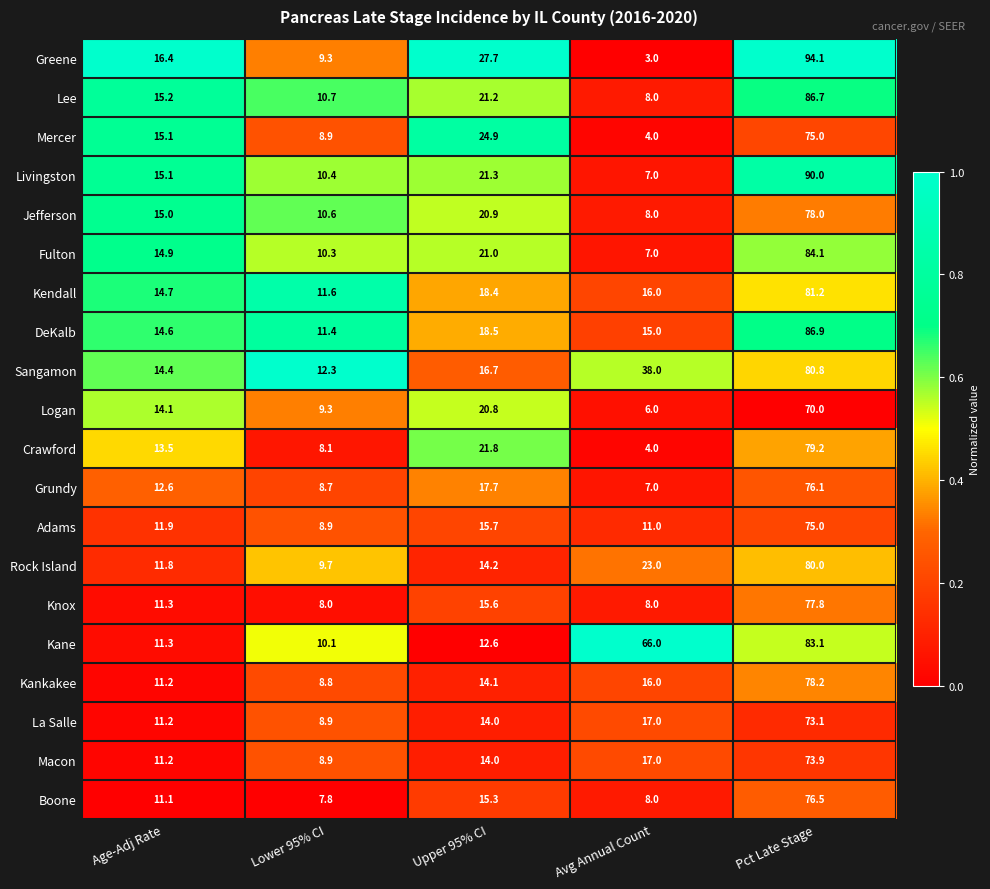

What is the sum of all Kane values?

183.1